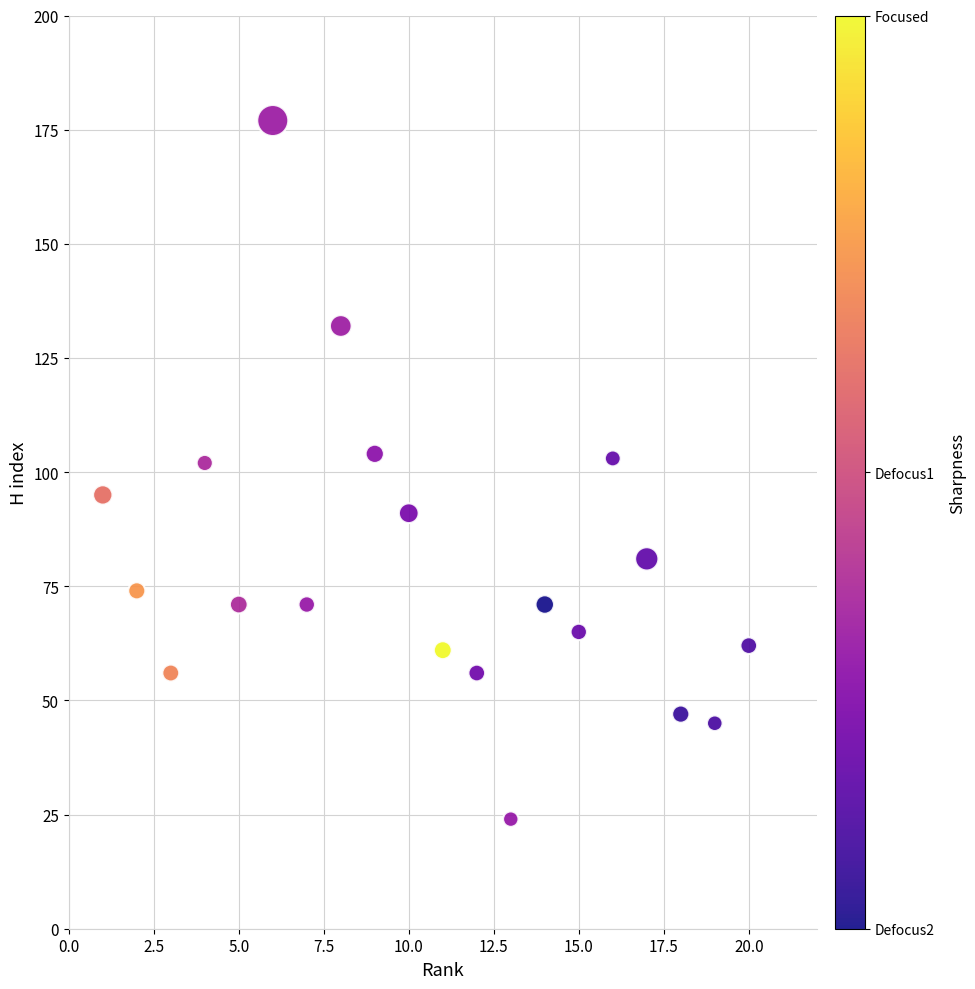

What is the range of X values (max minus min)?

19